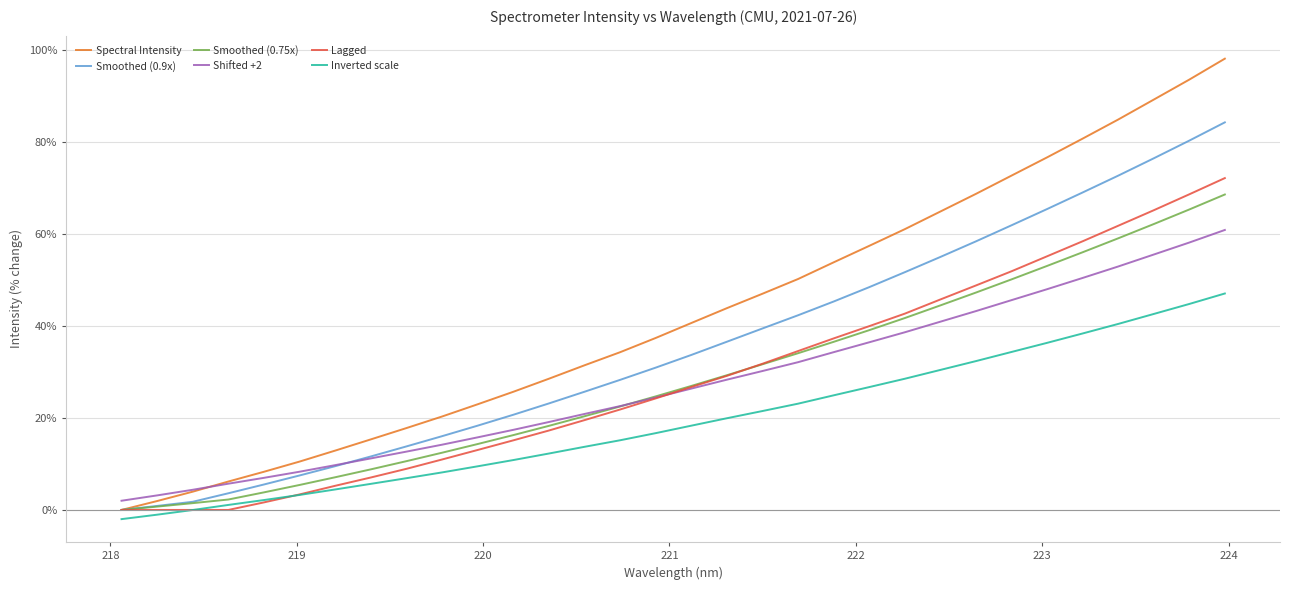

At how many categories does at least one series exceed 90?

2